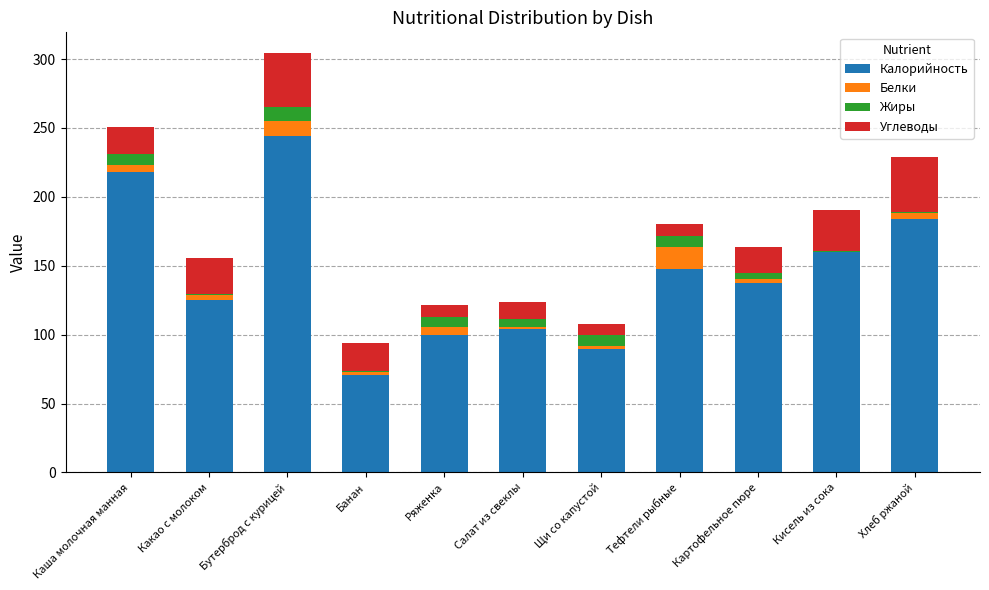

At which category is the sum across all series the highest?

Бутерброд с курицей